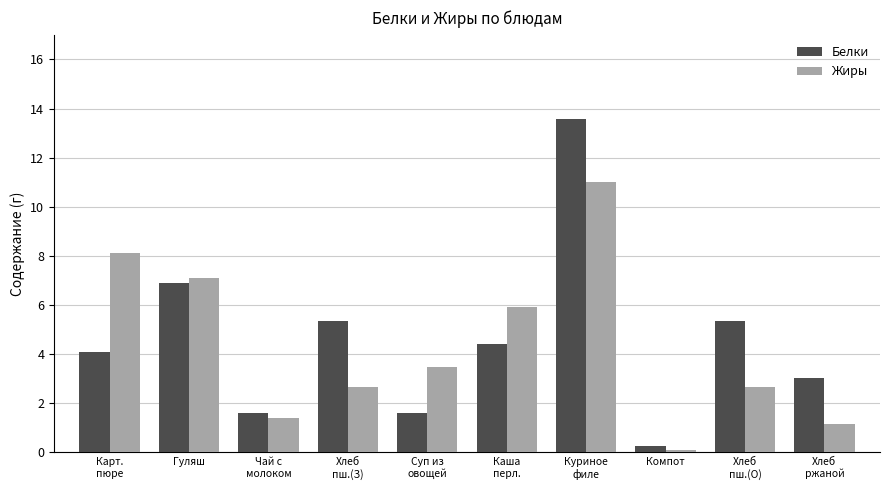

How many values in the Белки series exceed 4?

6